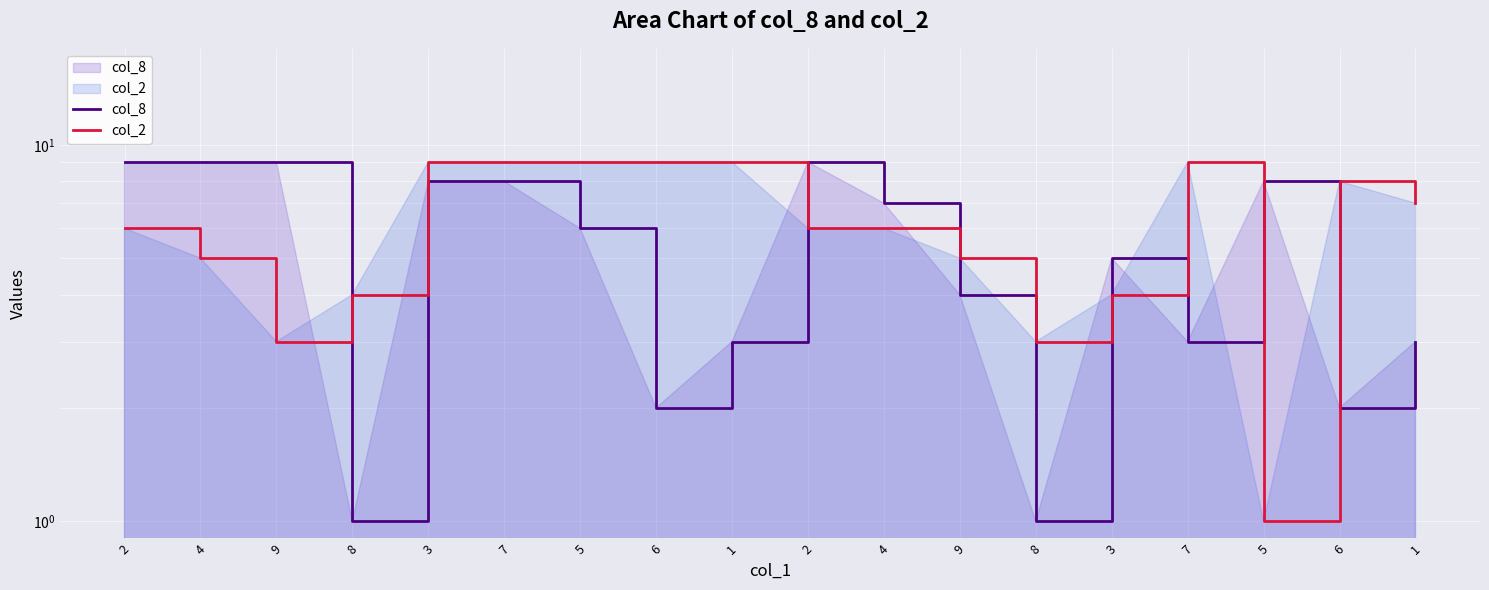

Reading right to left, list all the values displayed in this chart.

col_8: 1=3	6=2	5=8	7=3	3=5	8=1	9=4	4=7	2=9	1=3	6=2	5=6	7=8	3=8	8=1	9=9	4=9	2=9
col_2: 1=7	6=8	5=1	7=9	3=4	8=3	9=5	4=6	2=6	1=9	6=9	5=9	7=9	3=9	8=4	9=3	4=5	2=6